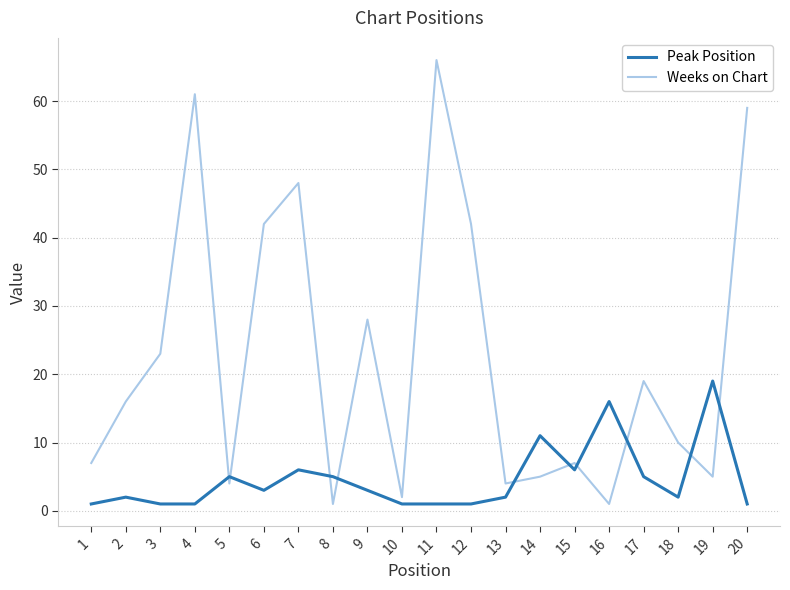

Reading left to right, extract all data points from this chart.

Peak Position: 1	2	1	1	5	3	6	5	3	1	1	1	2	11	6	16	5	2	19	1
Weeks on Chart: 7	16	23	61	4	42	48	1	28	2	66	42	4	5	7	1	19	10	5	59